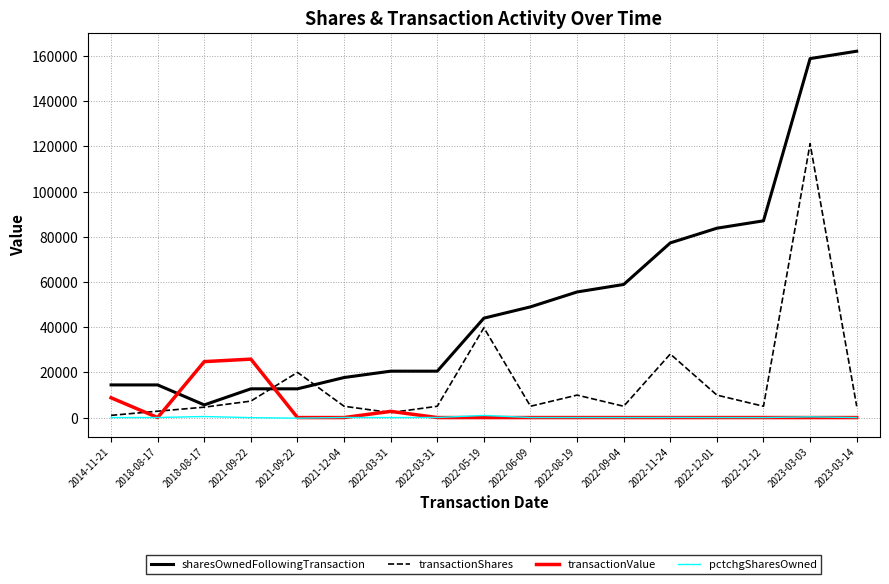

Reading right to left, transcribe all the data shown in this chart.

sharesOwnedFollowingTransaction: 162119	158849	87066	83795	77294	58895	55579	48989	43989	20529	20529	17717	12717	12717	5600	14441	14441
transactionShares: 5000	121217	5000	9938	28125	5000	9937	5000	39750	5000	2188	5000	20000	7283	4600	2813	972
transactionValue: 0	0	0	0	0	0	0	0	0	0	2735	0	0	25854	24759	0	8756
pctchgSharesOwned: 3	322	6	13	57	9	22	11	938	32	-10	39	-275	-36	460	24	-6